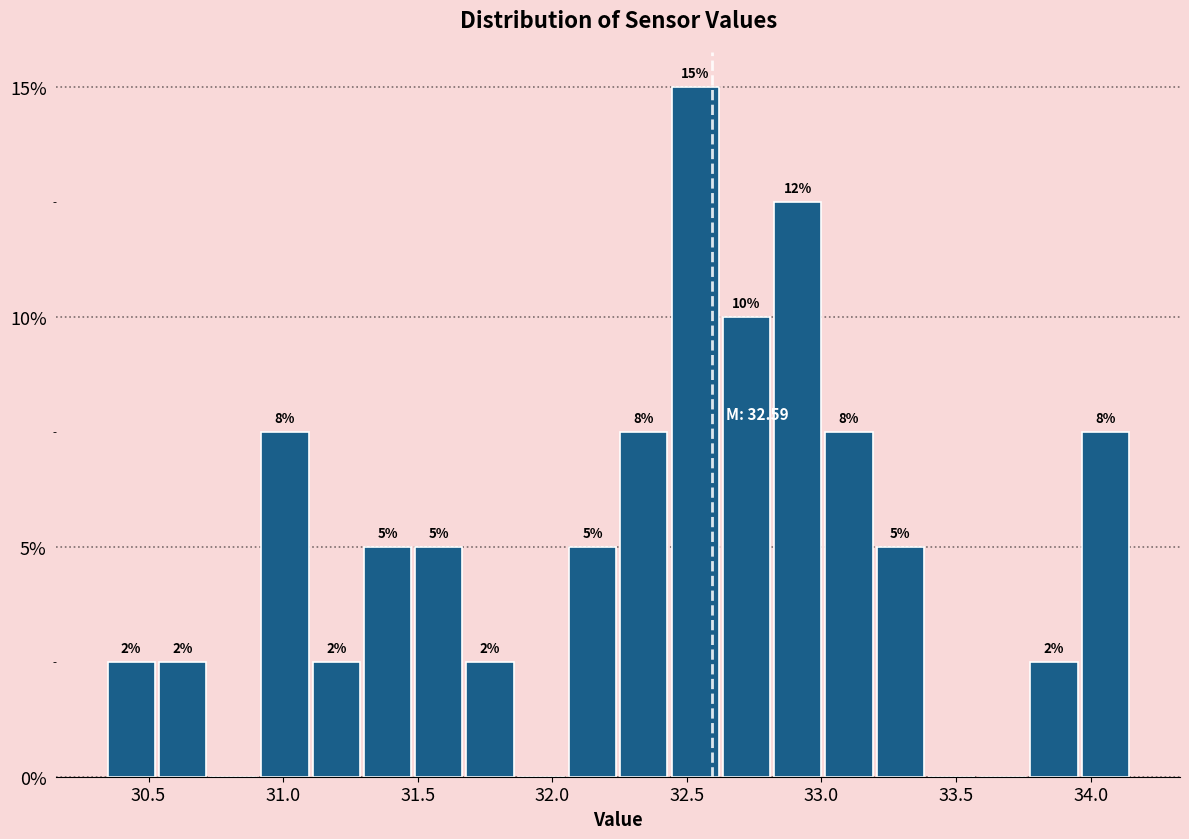

Around what value on the x-axis is the tallest bar? Give the approximate position of its centre, as read against the axis.

32.55